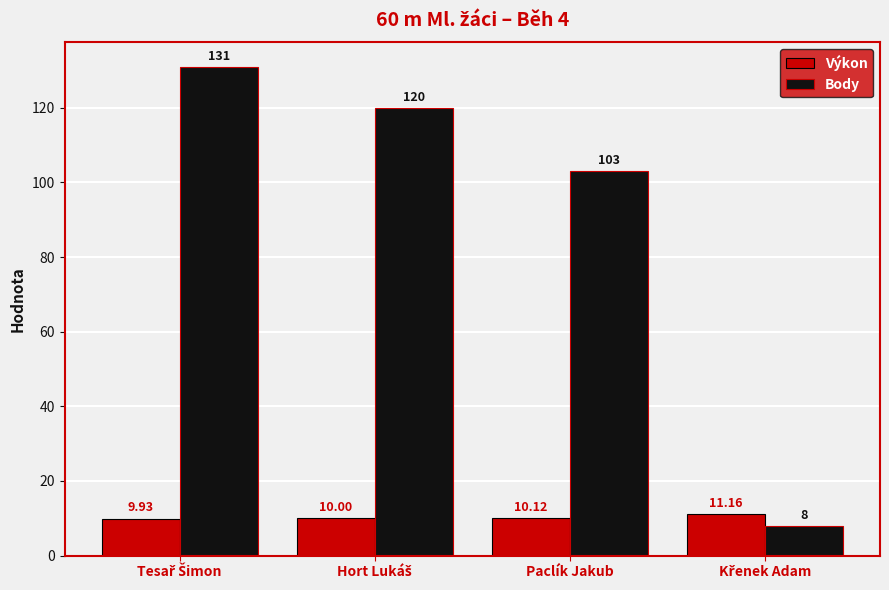

What is the difference between the maximum and second lowest values in the Body series?

28.0